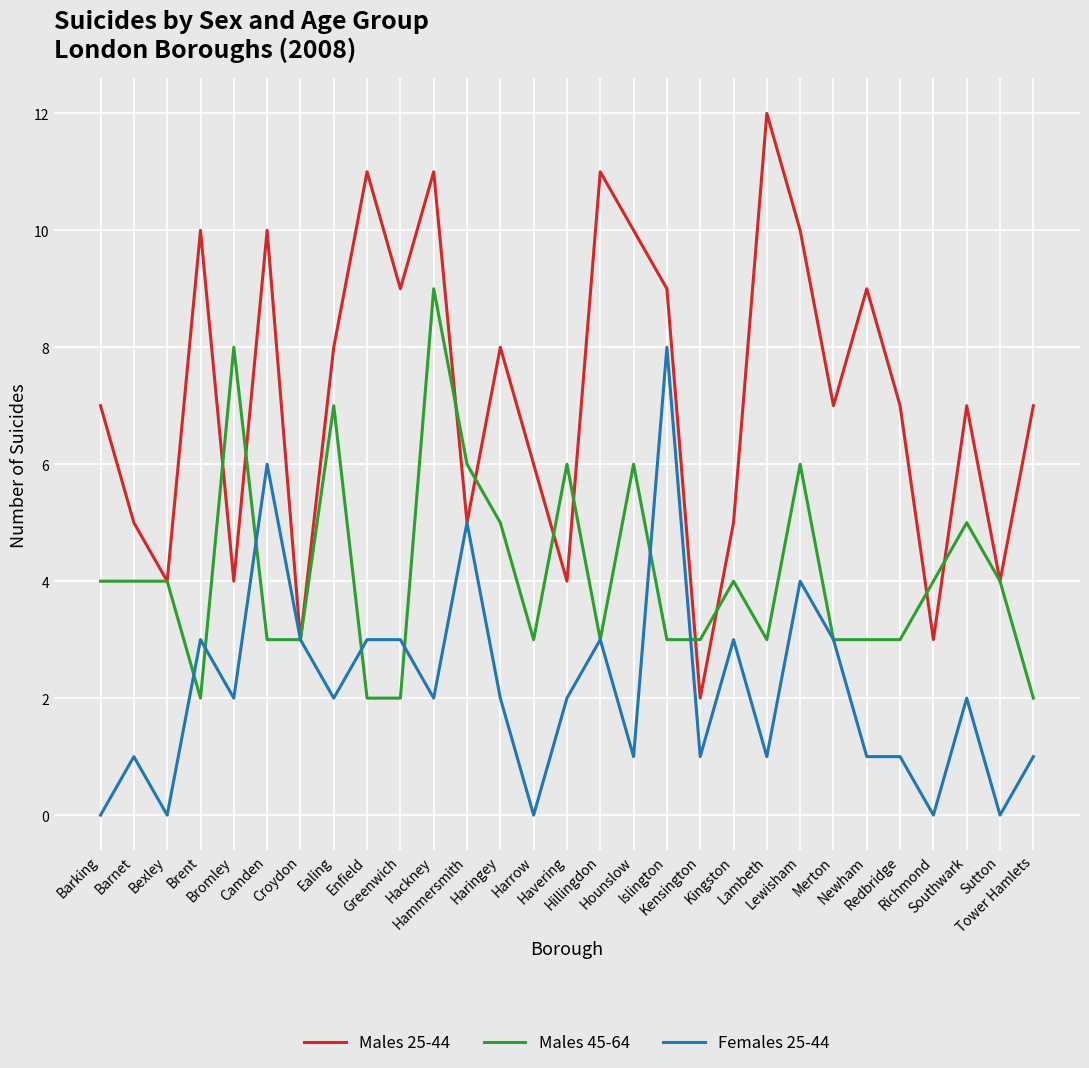

At which label does Females 25-44 first exceed 2?

Brent